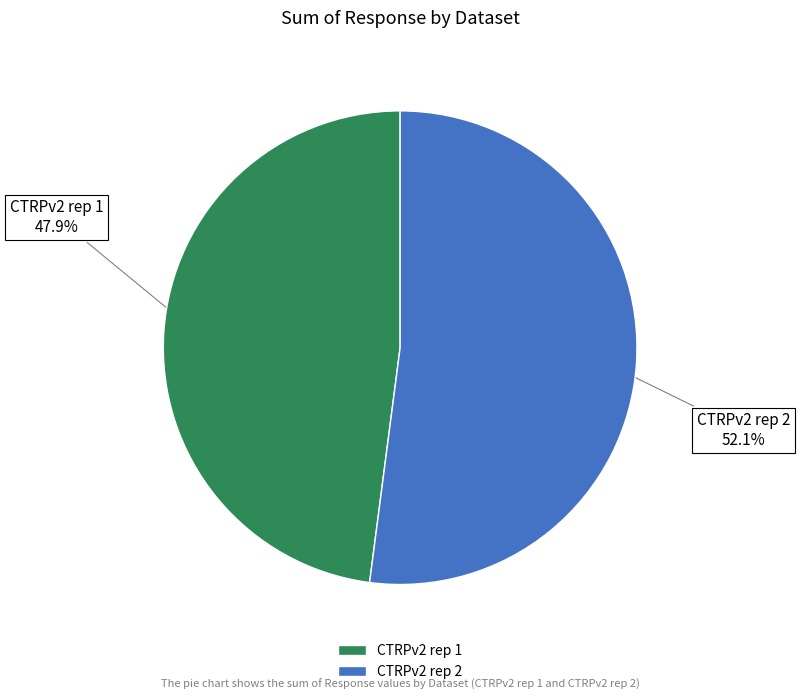

Rank the categories by value from highest to lowest.

CTRPv2 rep 2, CTRPv2 rep 1